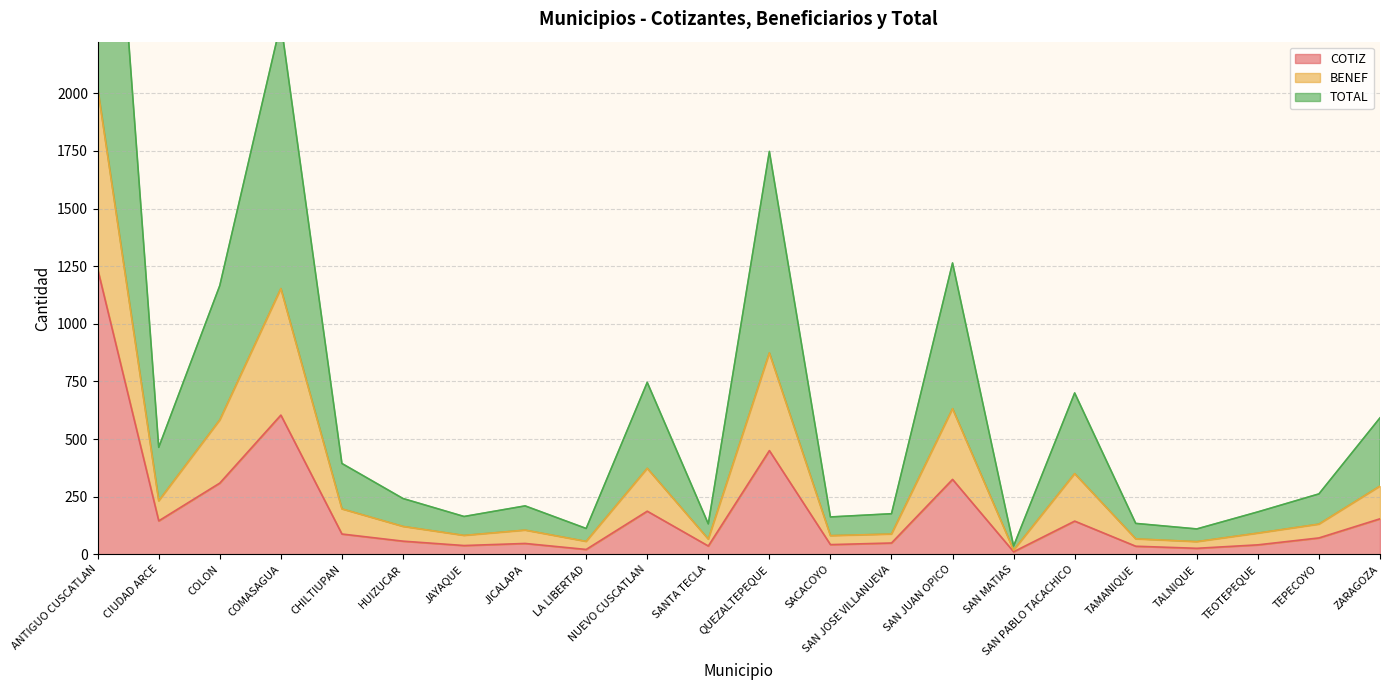

True or false: COTIZ and TOTAL cross at least once.

False